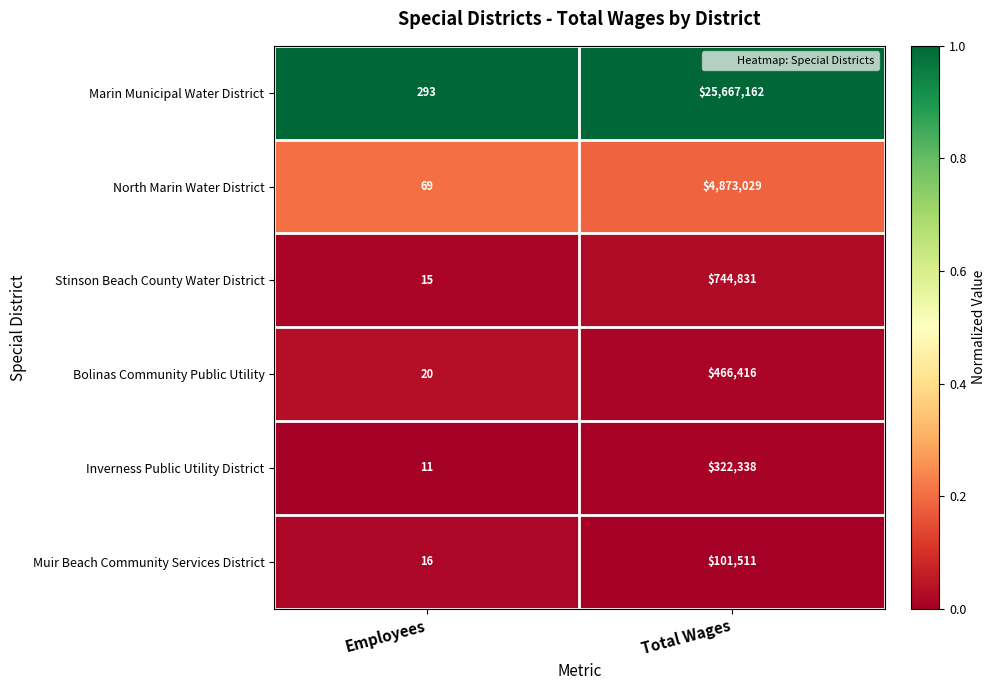

What is the maximum value shown in the chart?

25667162